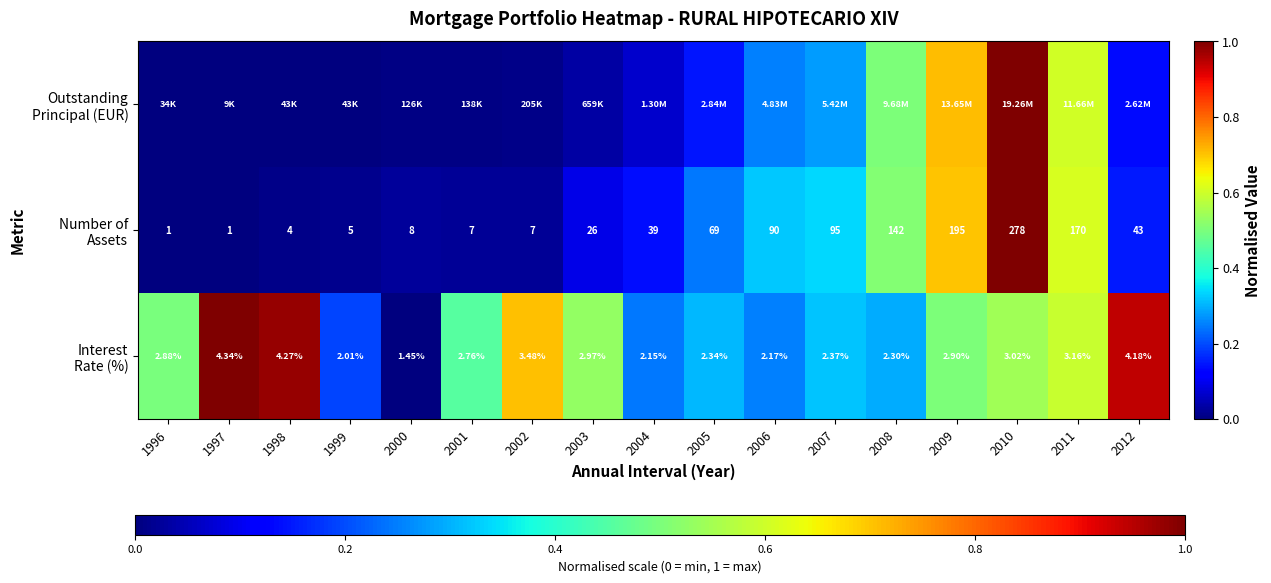

True or false: Interest Rate (%) has a value of 0.5 at 1996.

True